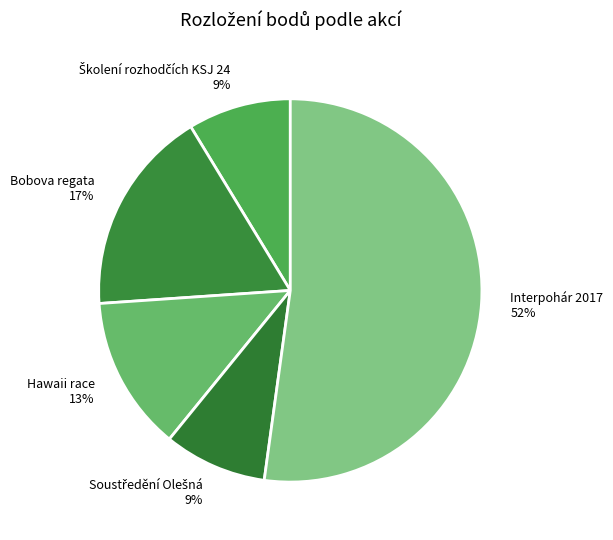

Count the number of slices in the pie.

5